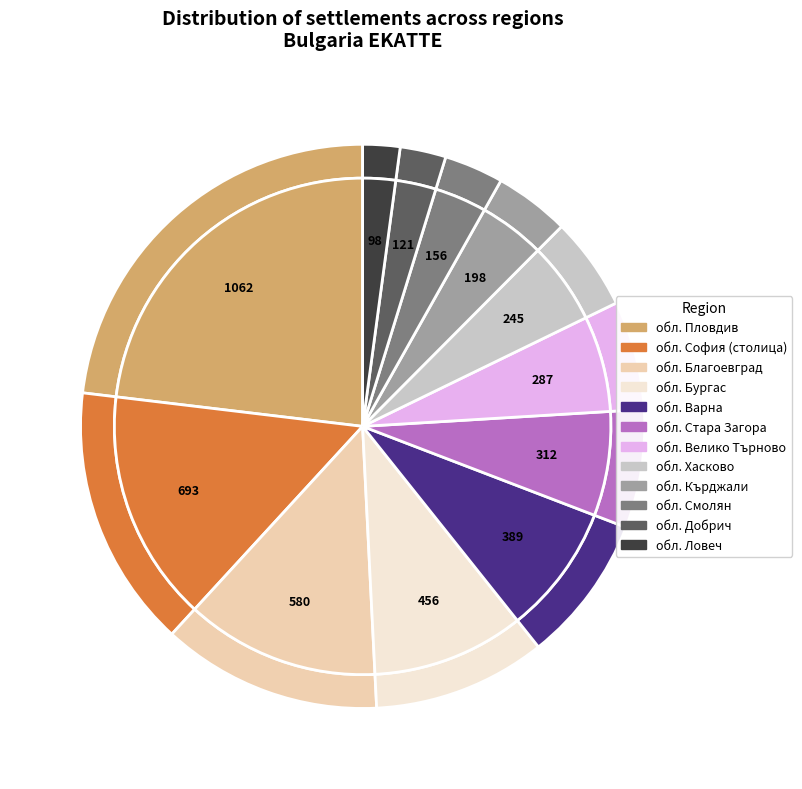

Which has a higher value, обл. Пловдив or обл. София (столица)?

обл. Пловдив